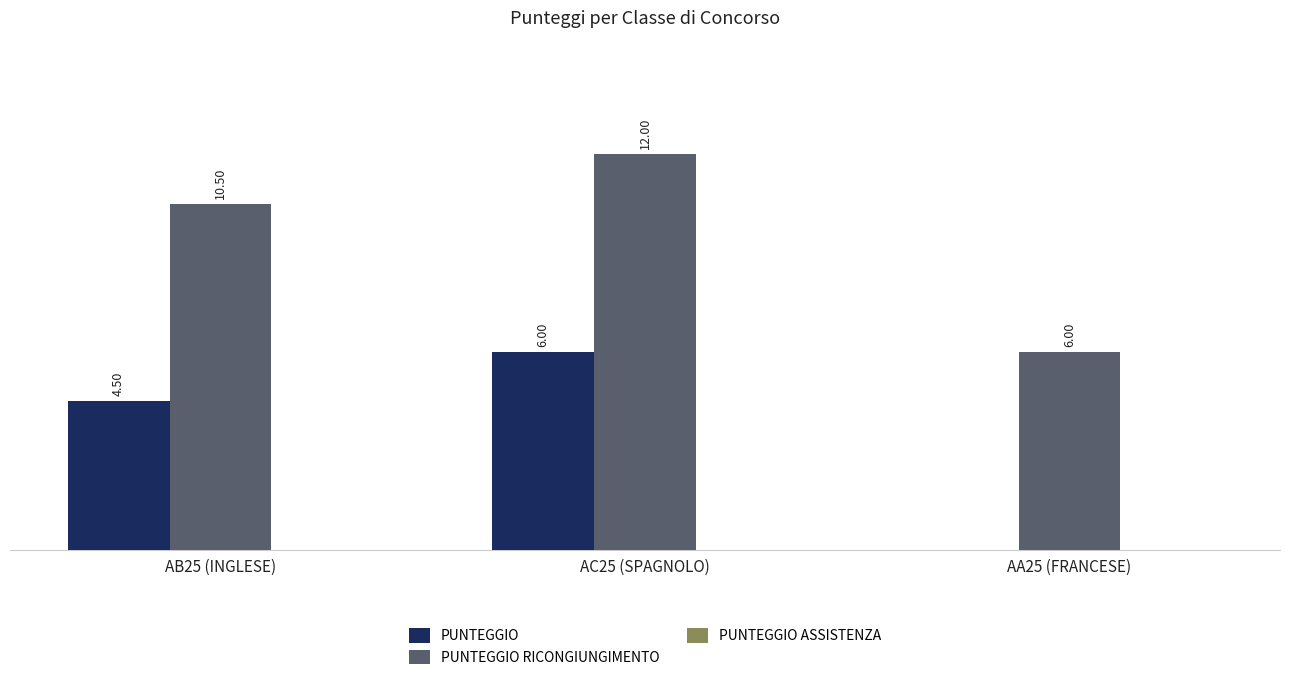

Which series has the largest total across all categories?

PUNTEGGIO RICONGIUNGIMENTO